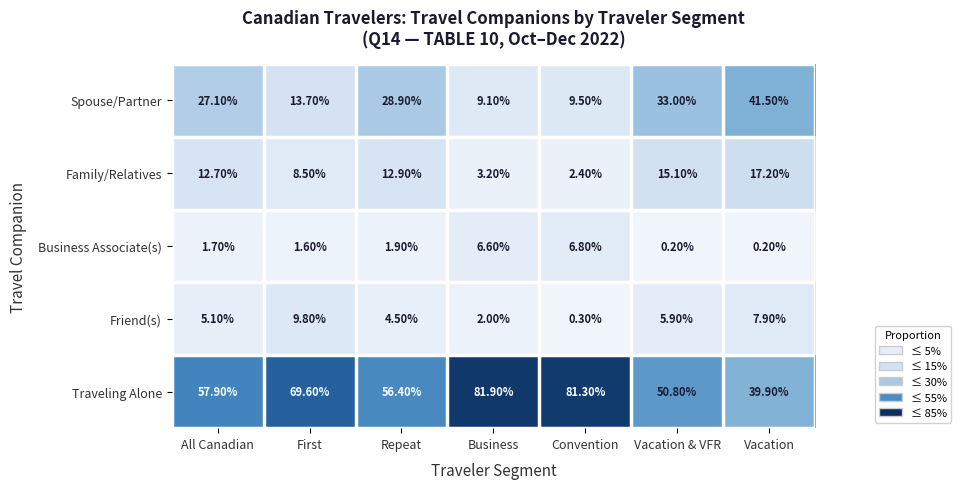

At Convention, list the series in order from smallest to largest.

Friend(s), Family/Relatives, Business Associate(s), Spouse/Partner, Traveling Alone